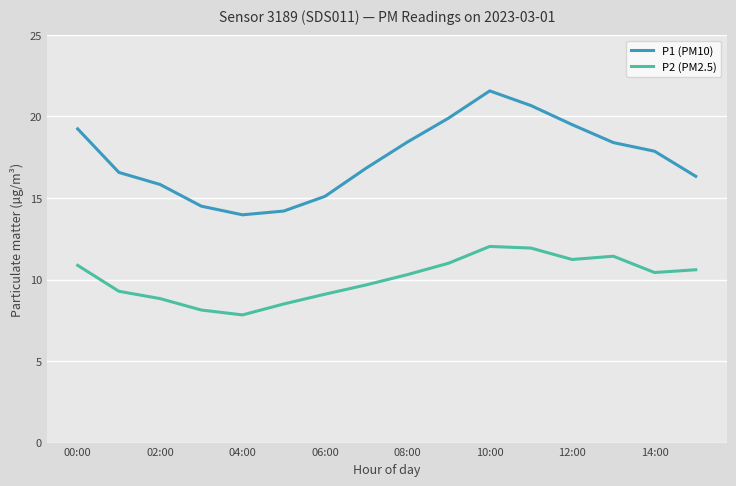

True or false: P2 (PM2.5) and P1 (PM10) cross at least once.

False